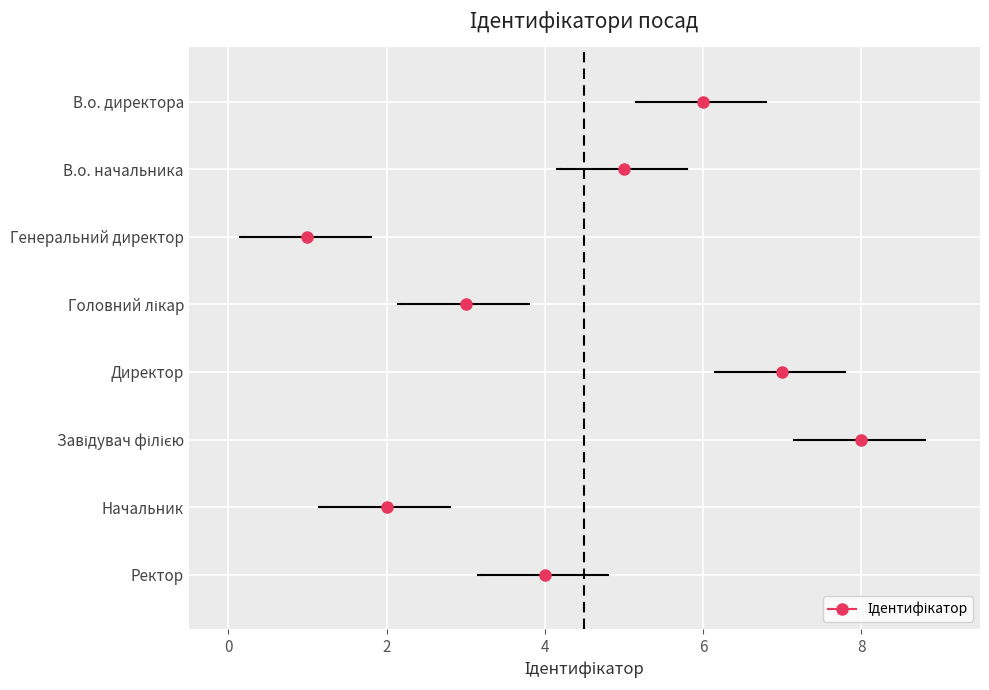

What is the label of the 5th point from the right?

Головний лікар